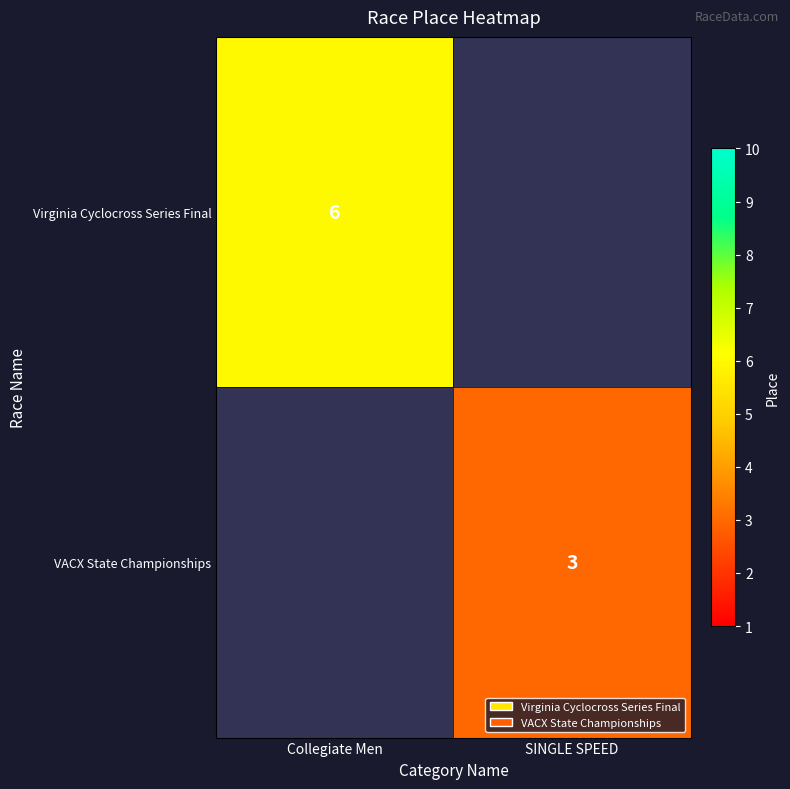

Is it true that Virginia Cyclocross Series Final equals 10 at Collegiate Men?

False